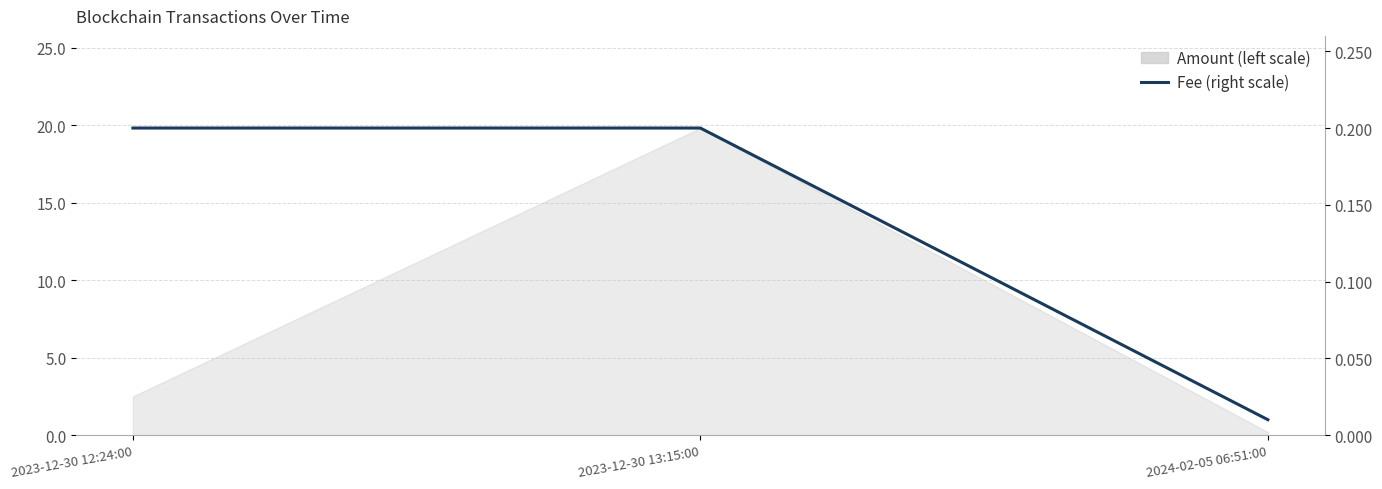

What is the label of the 2nd point from the left?

2023-12-30 13:15:00